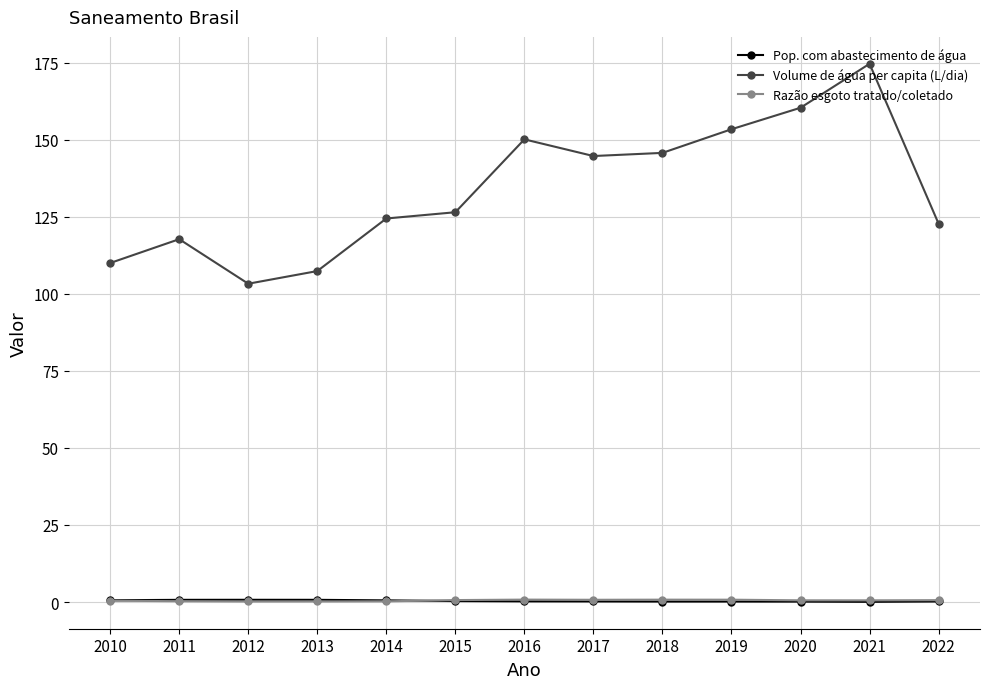

What are all the series names shown in the legend?

Pop. com abastecimento de água, Volume de água per capita (L/dia), Razão esgoto tratado/coletado